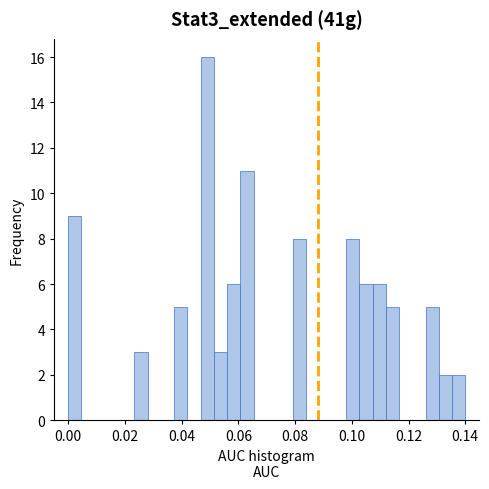

Read against the x-axis, roughly where is the centre of the tallest bar?

0.050